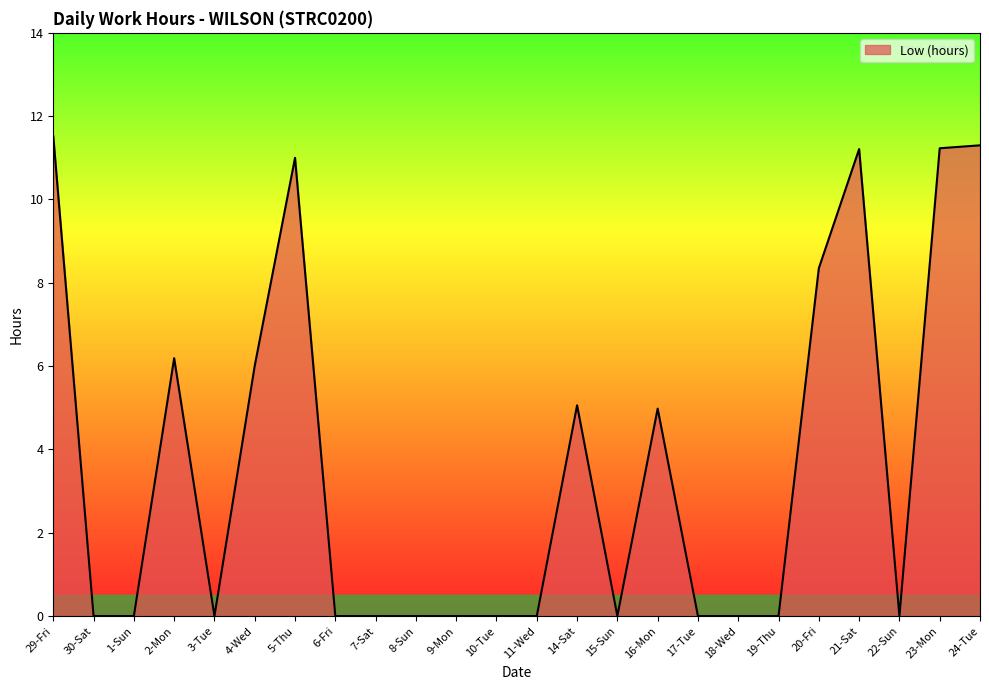

What is the greatest value displayed?

11.5